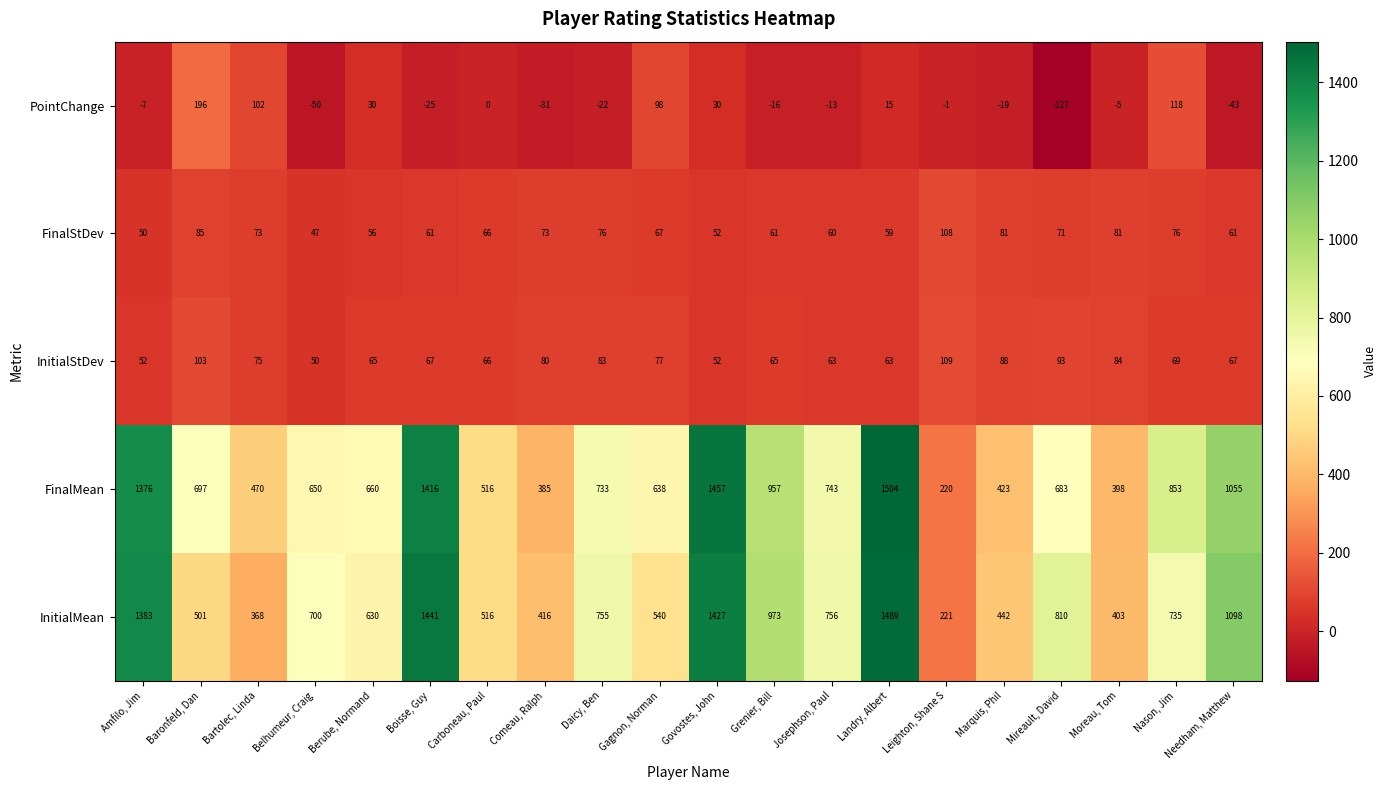

What is the approximate value of FinalMean at Mireault, David, to the nearest 10?

680